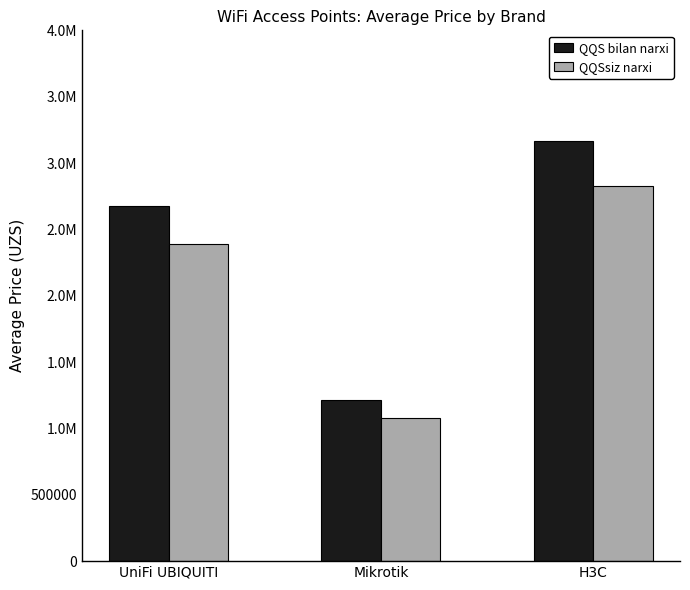

Does the chart contain any negative values?

No